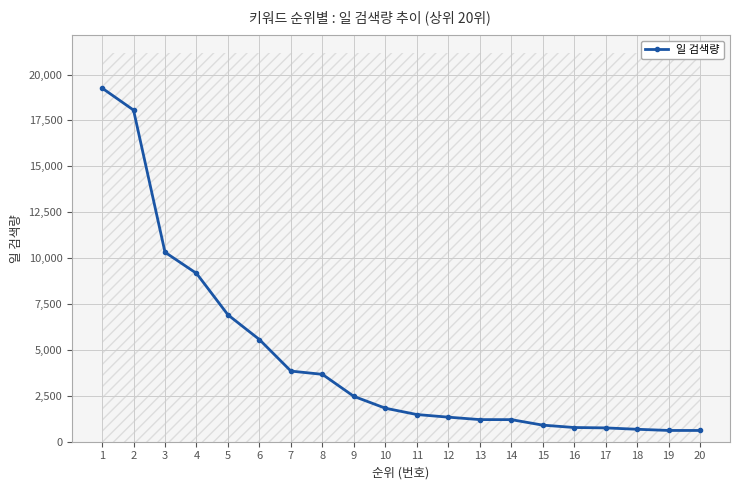

How many data points are above 1826?

9